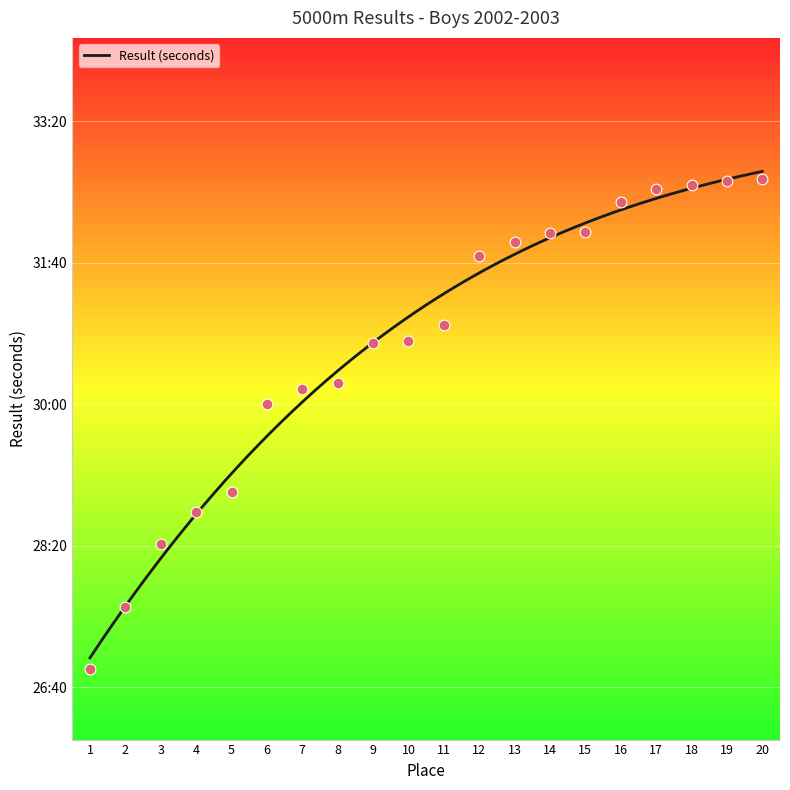

Between 6 and 16, which is larger?

16